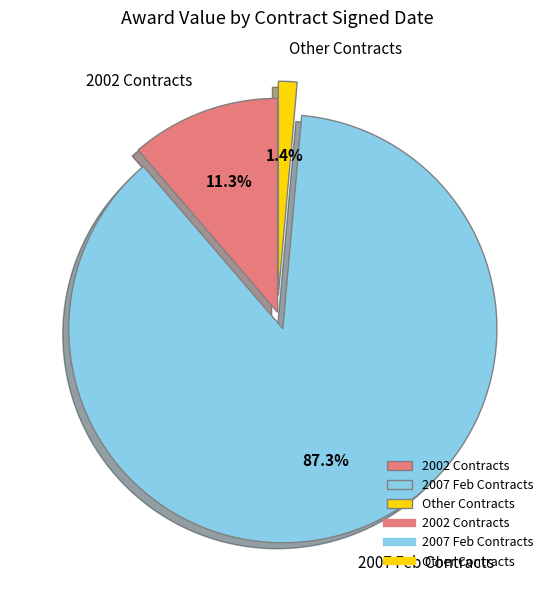

Is there a majority slice in this chart?

Yes